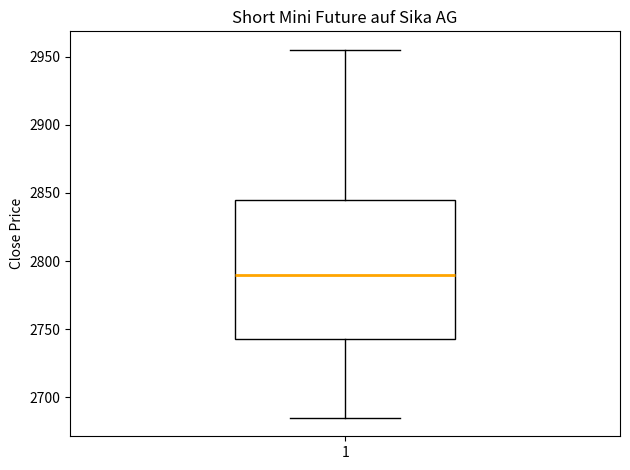

Transcribe this box plot: give where the median line is, the range the box spans, and where the two whiskers end, as read against the y-axis. The values are not printed on the chart, so give them approximately, as read against the axis.

median 2790, box 2745 to 2845, whiskers 2685 to 2955